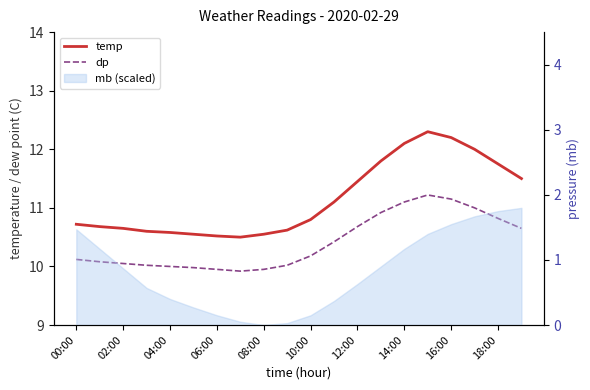

Between 10:00 and 14, which series saw the biggest shift?

temp